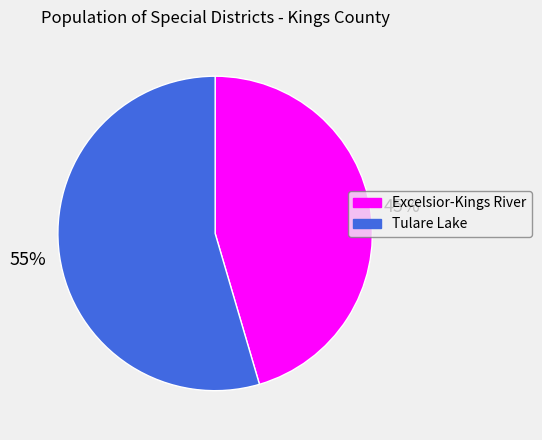

To the nearest percent, what is the average slice percentage?

50%